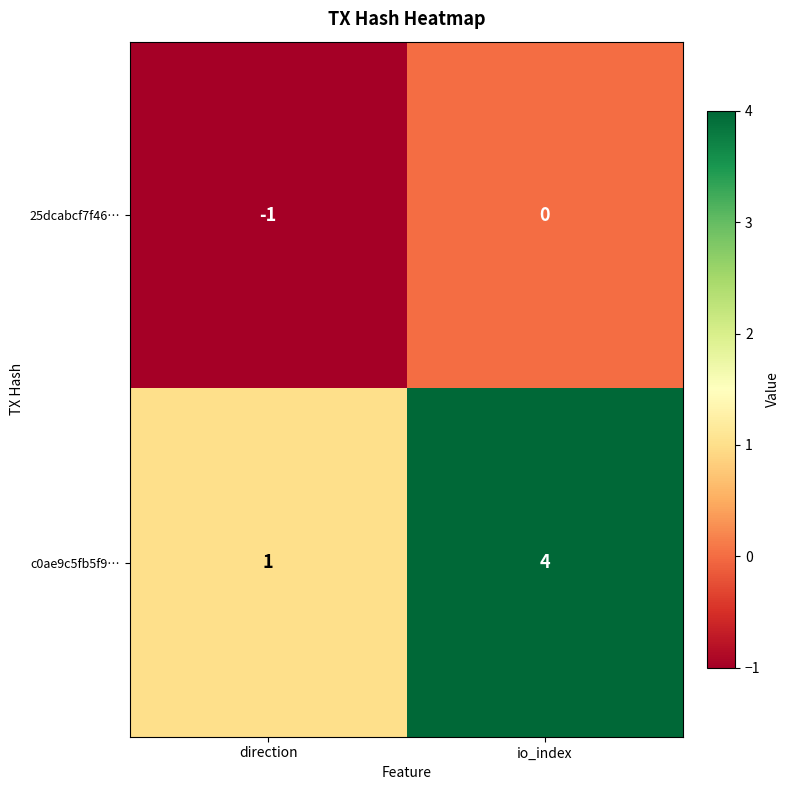

Is it true that 25dcabcf7f46… equals 0 at direction?

False